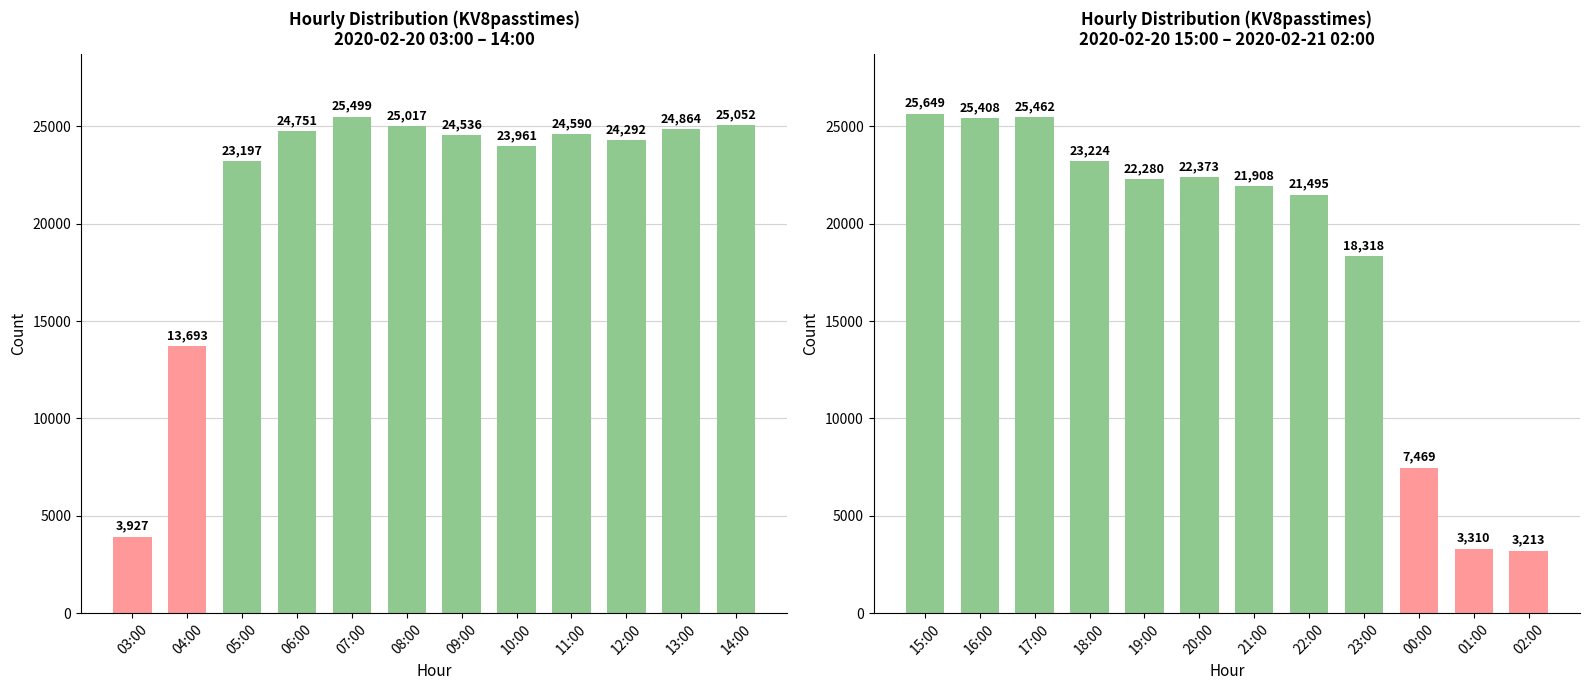

The chart shows a value of 36235 at 19:00. True or false?

False